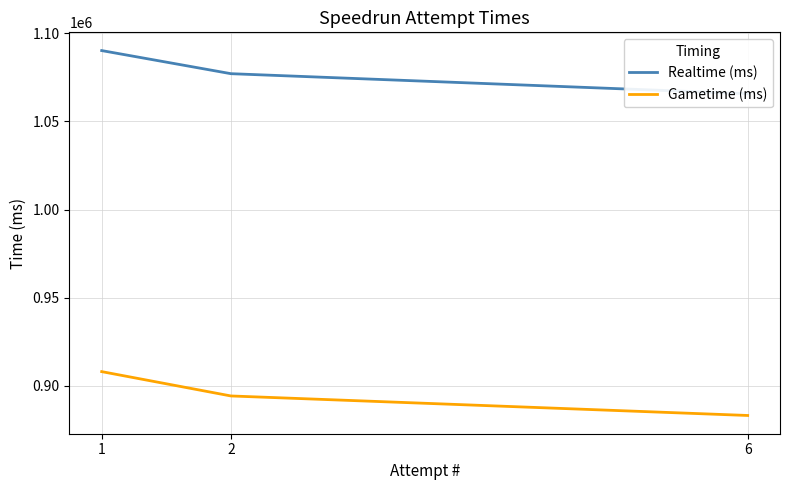

Count the Gametime (ms) values in the range 883288 to 908141.

3